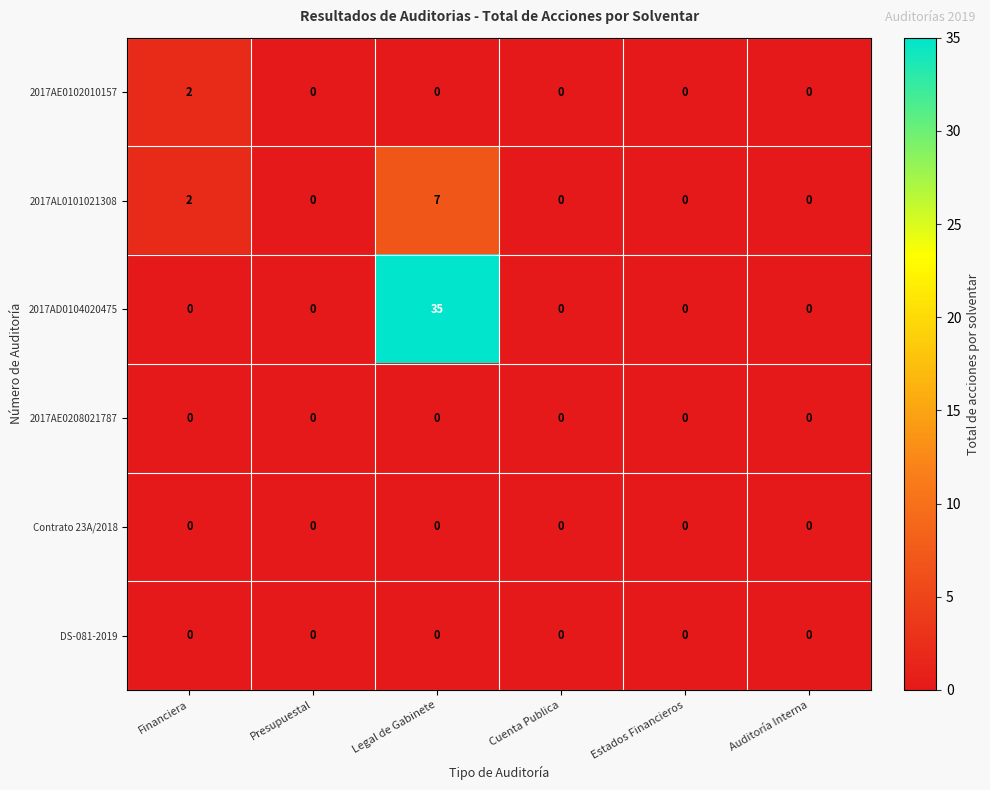

What is the total value across all series at Legal de Gabinete?

42